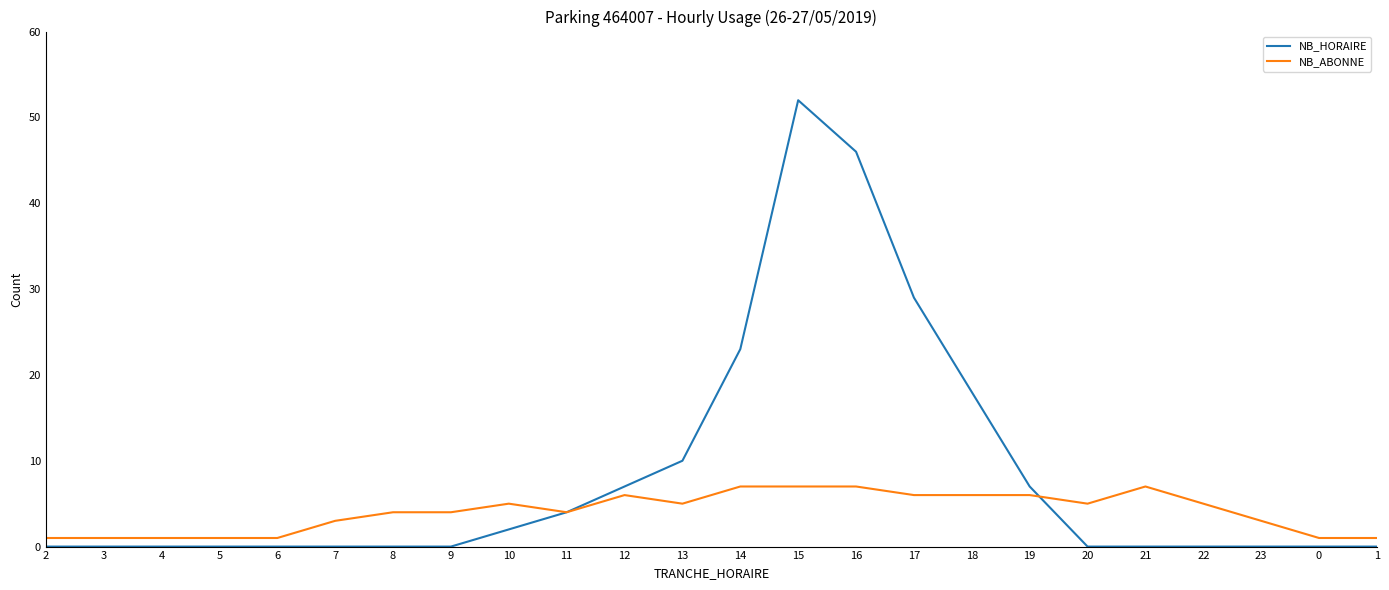

What are all the series names shown in the legend?

NB_HORAIRE, NB_ABONNE